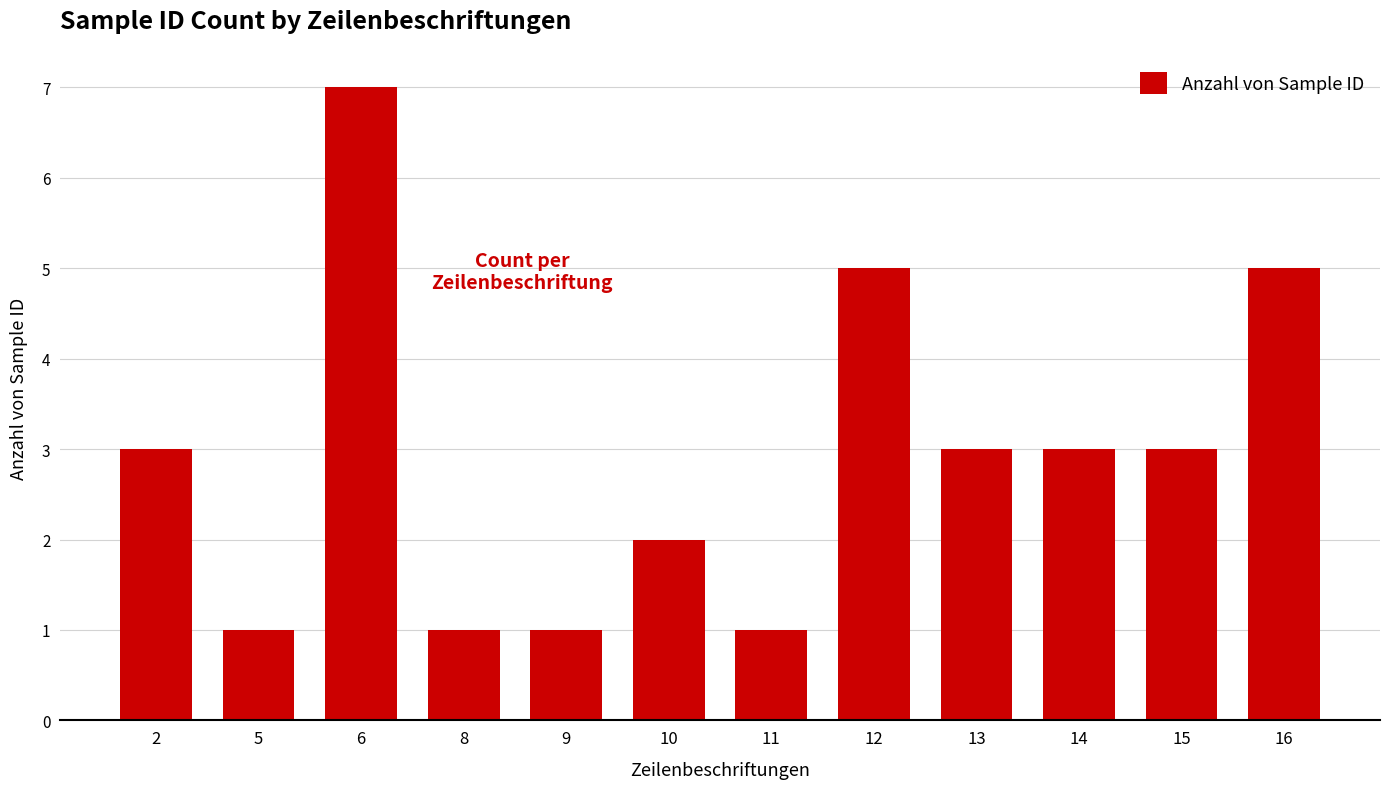

What is the sum of all values?

35